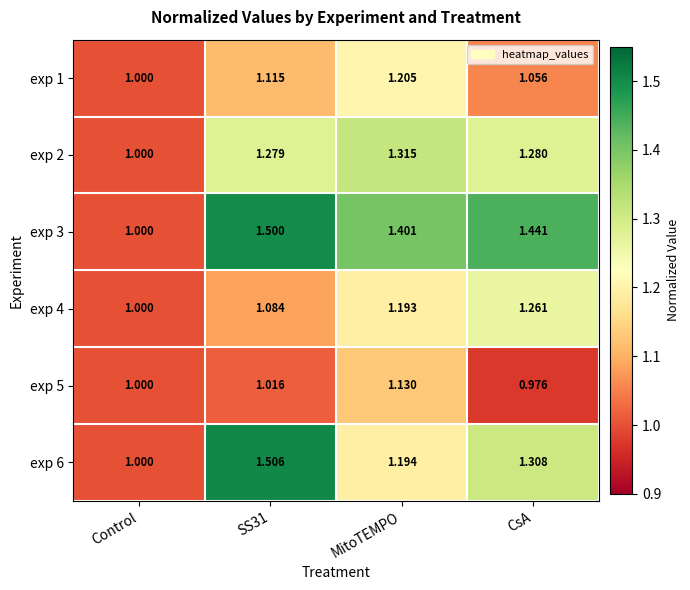

Is the value of exp 4 at MitoTEMPO greater than the value of exp 6 at Control?

Yes